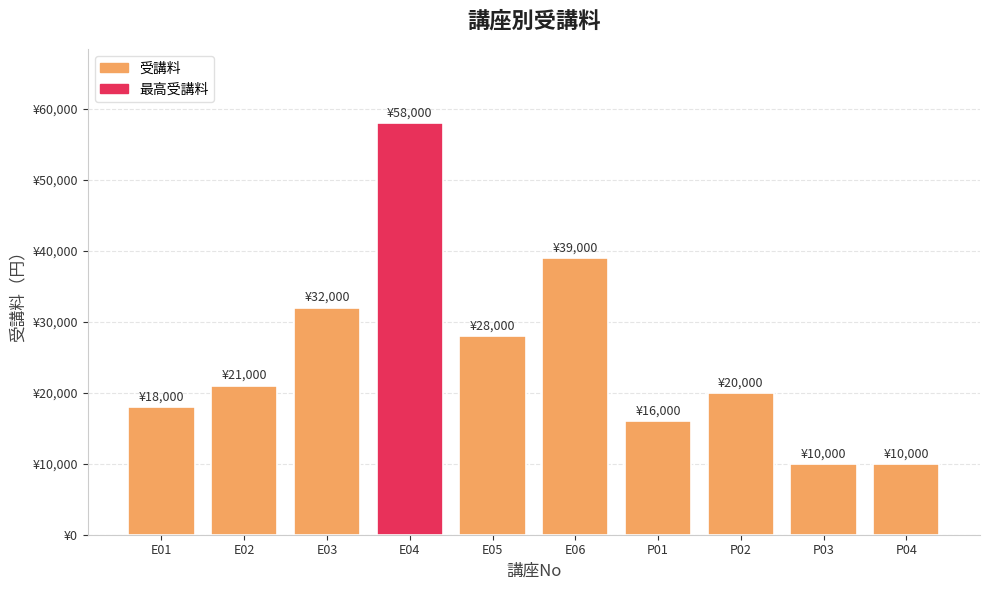

At which category does the chart reach its peak across all series?

E04